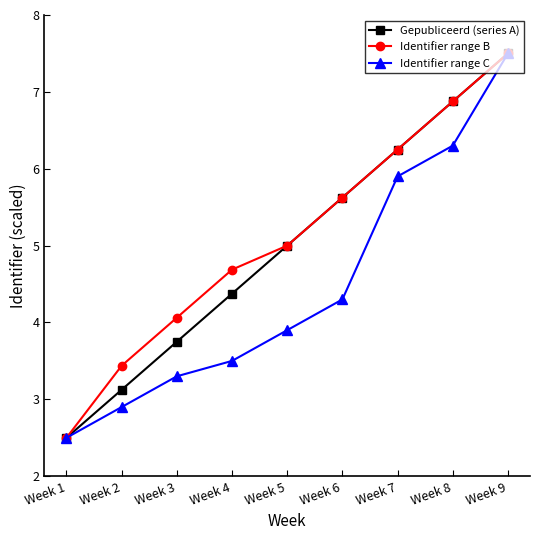

What is the difference between the Gepubliceerd (series A) values at Week 1 and Week 9?

5.0